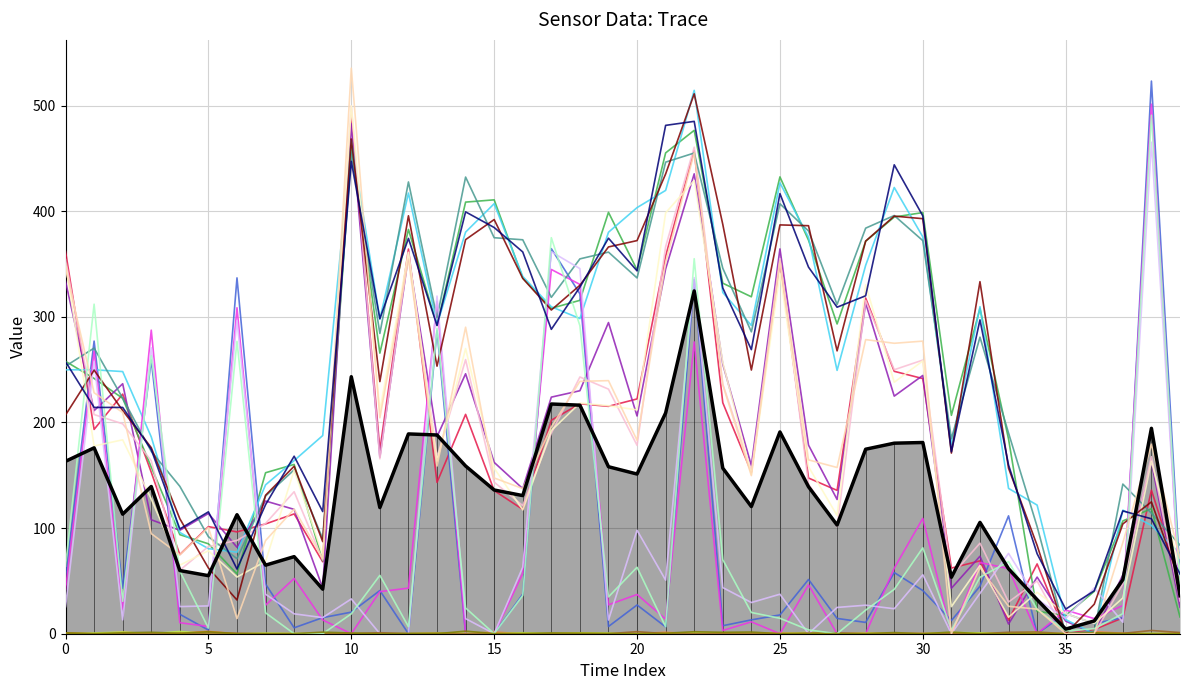

How many interior local valleys does the SDS_P2 series have?

9